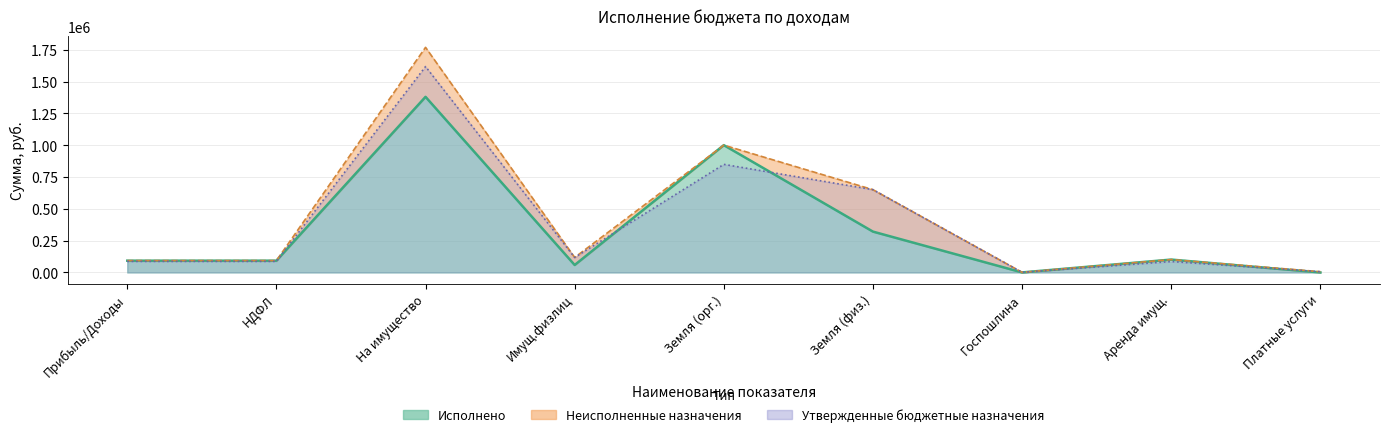

What position from the left is НДФЛ?

2